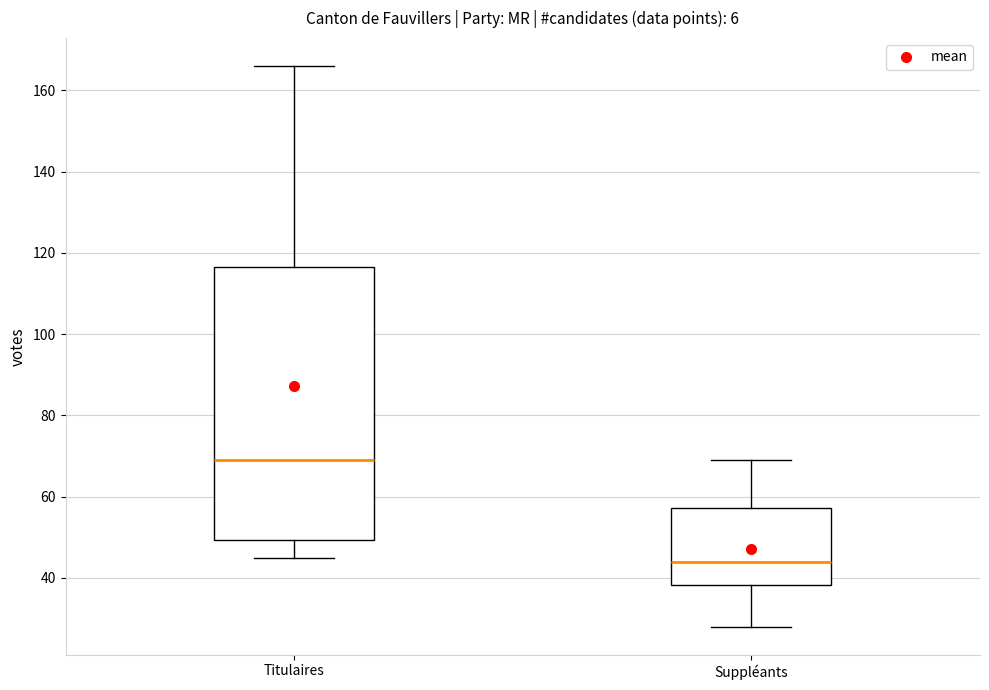

Reading left to right, read every box against the y-axis: the position of its median line, the range the box covers, and the ends of its whiskers. The values are not printed on the chart, so give them approximately, as read against the axis.

Titulaires: median 70, box 50 to 116, whiskers 46 to 166
Suppléants: median 44, box 38 to 58, whiskers 28 to 70